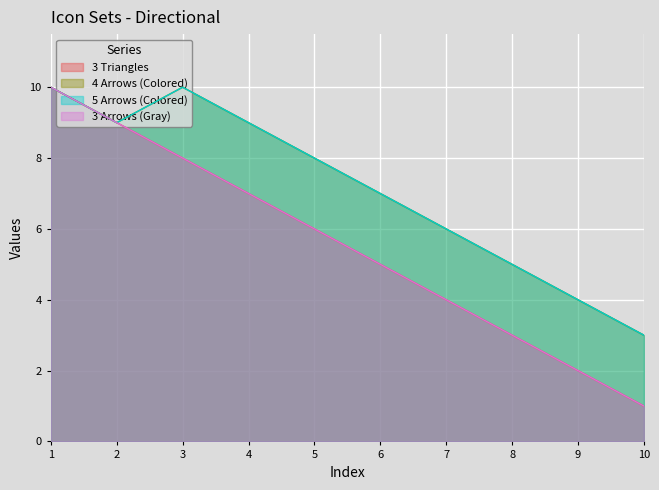

At which label is 4 Arrows (Colored) closest to 6?

7